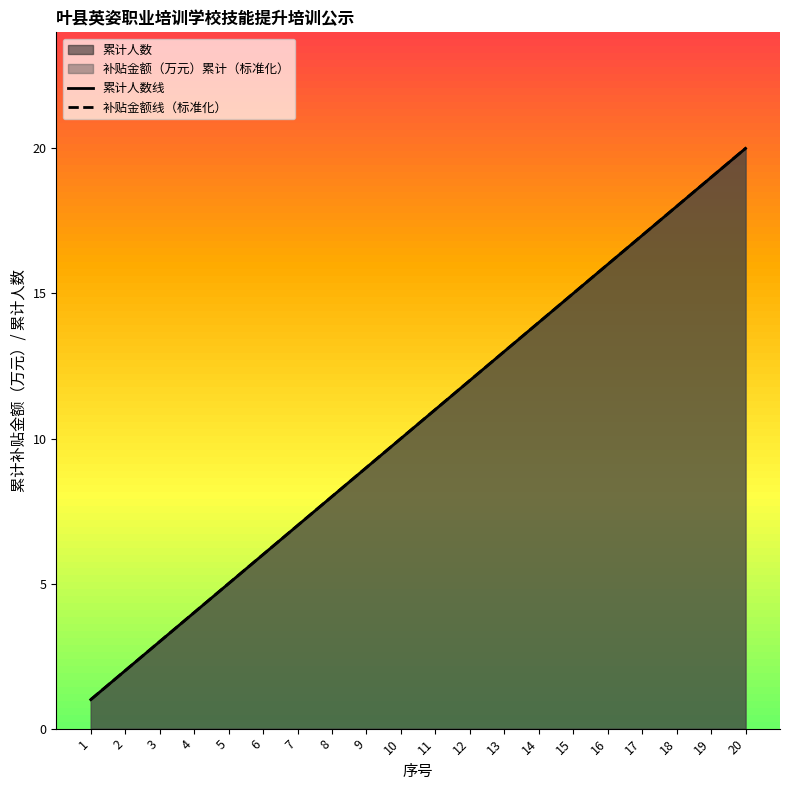

What is the difference between the maximum and minimum values in the 累计人数线 series?

19.0